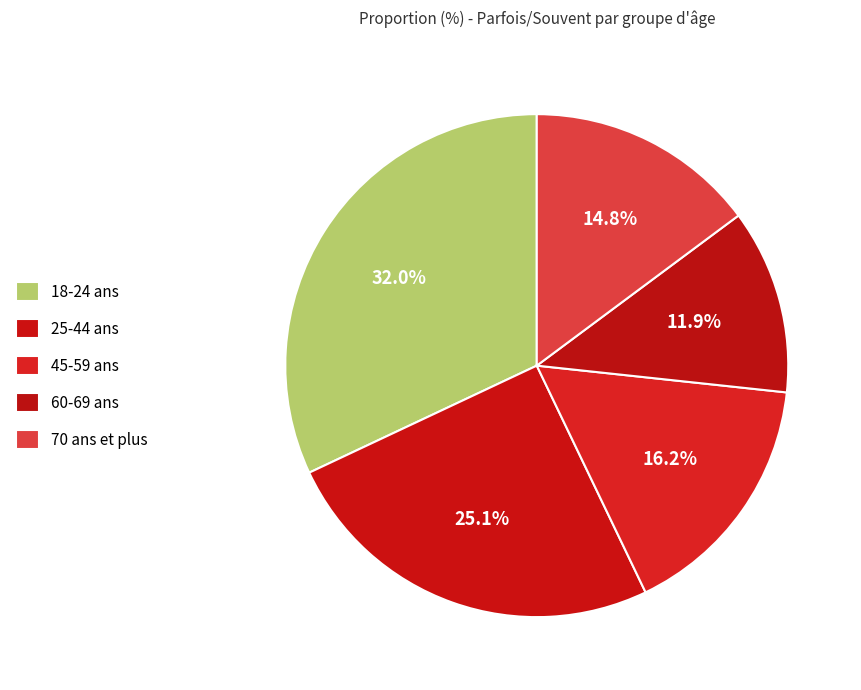

How many segments does this pie chart have?

5